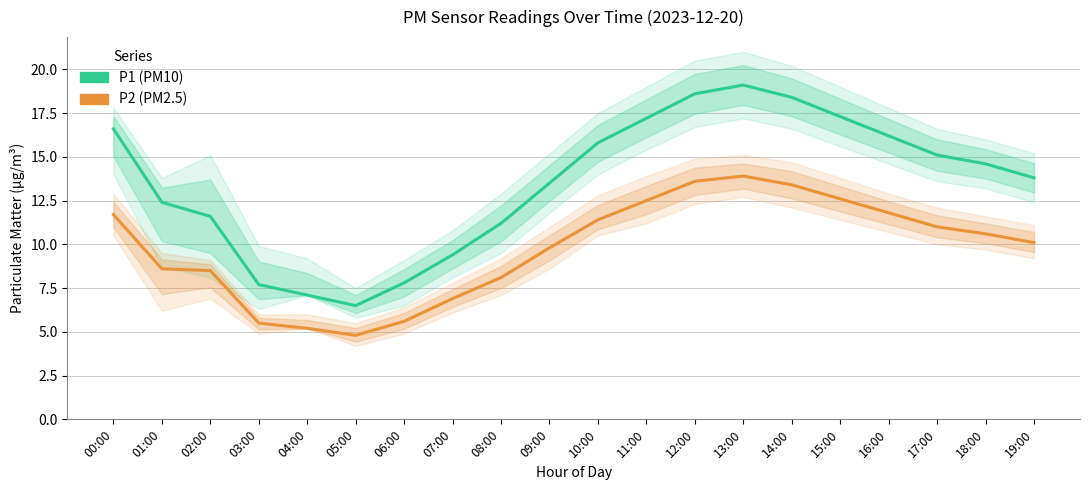

What is the difference between the highest and lowest values at 10:00?

4.4